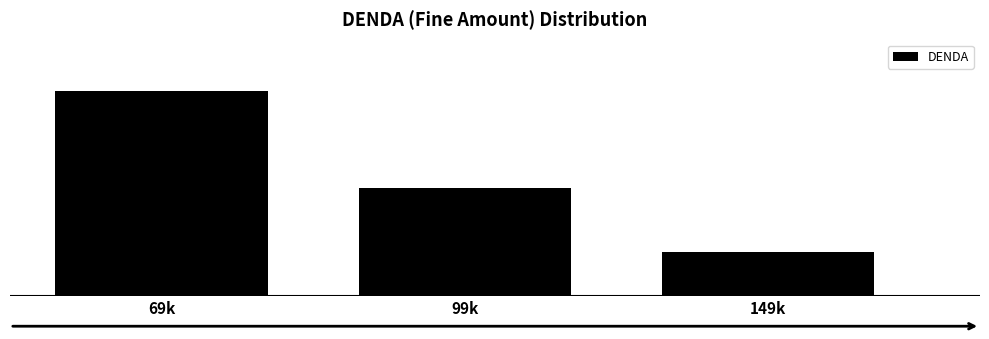

Does the chart contain any negative values?

No